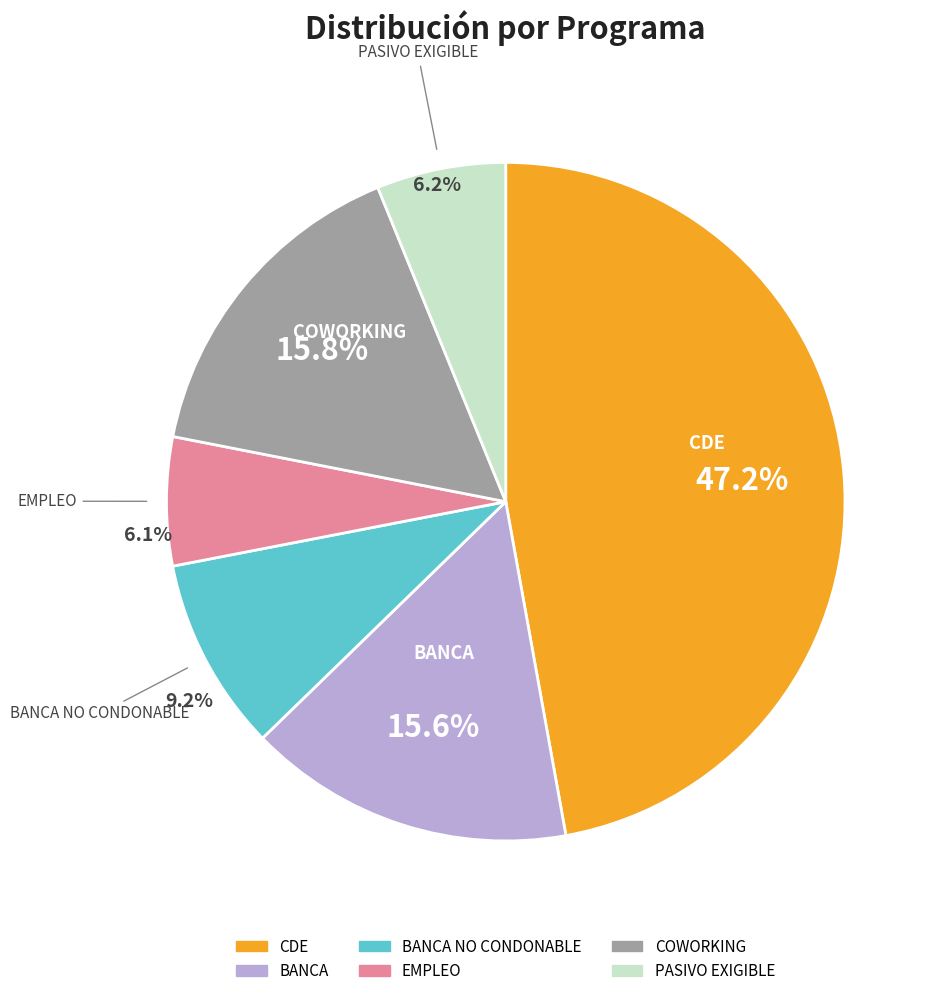

Is there any slice that represents more than half of the pie?

No